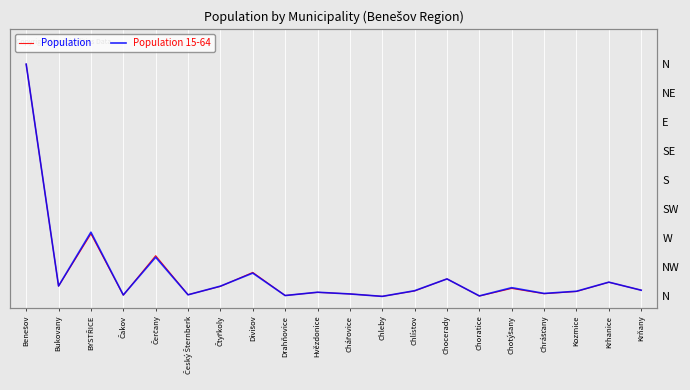

Is it true that Population 15-64 equals 0.0 at Krňany?

True